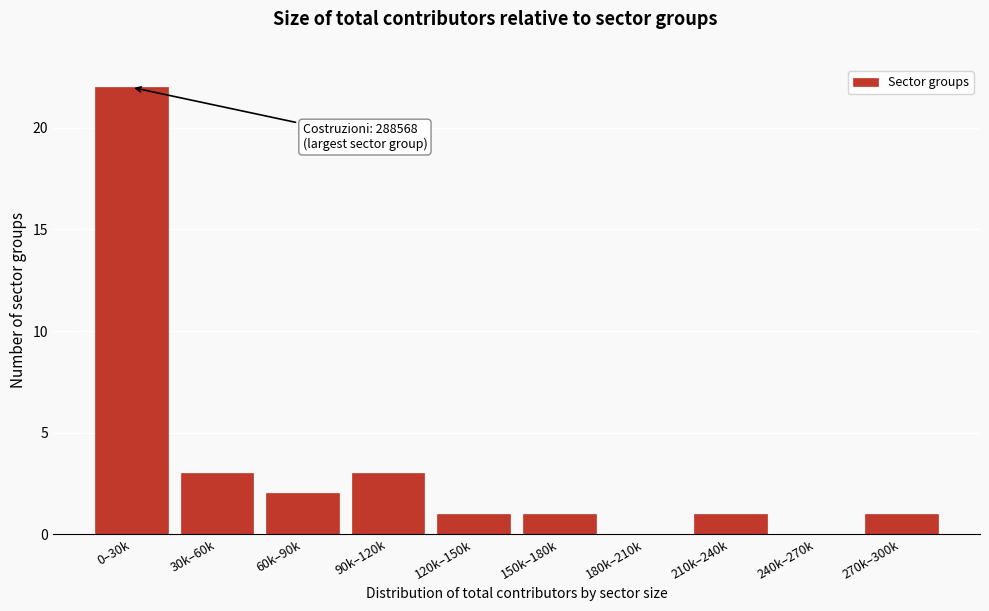

Reading right to left, extract all data points from this chart.

270k–300k=1	240k–270k=0	210k–240k=1	180k–210k=0	150k–180k=1	120k–150k=1	90k–120k=3	60k–90k=2	30k–60k=3	0–30k=22